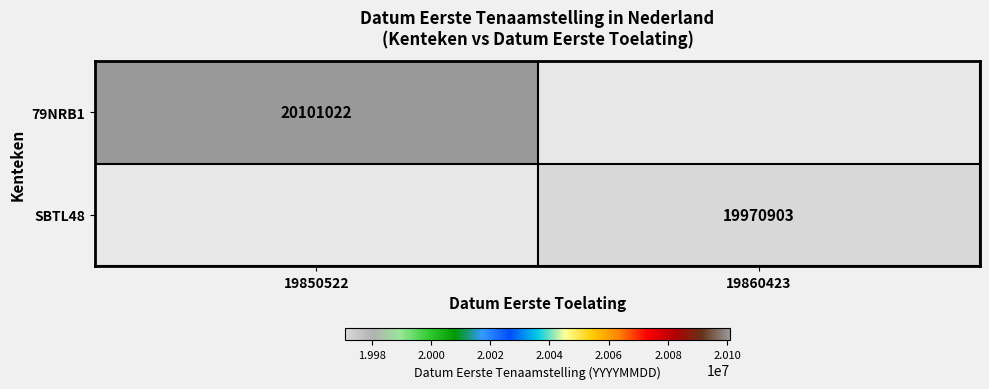

The 79NRB1 series shows 28749383 at 19850522. True or false?

False